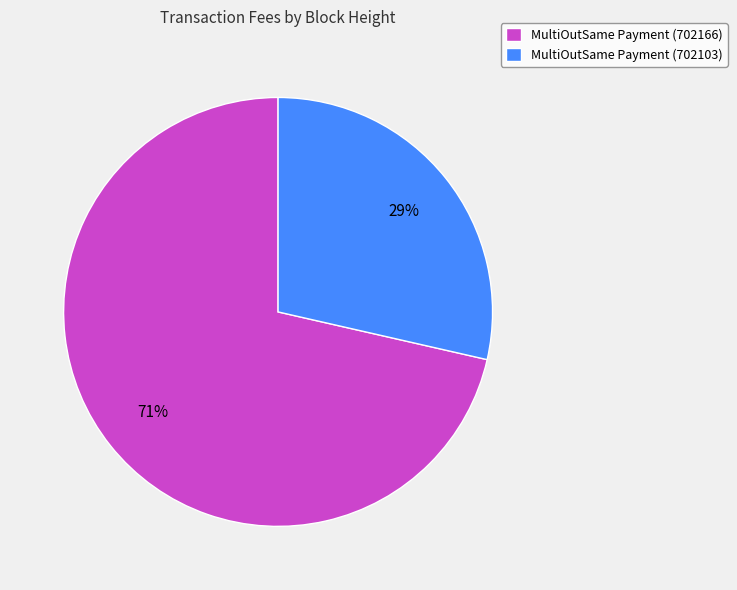

Count the number of slices in the pie.

2